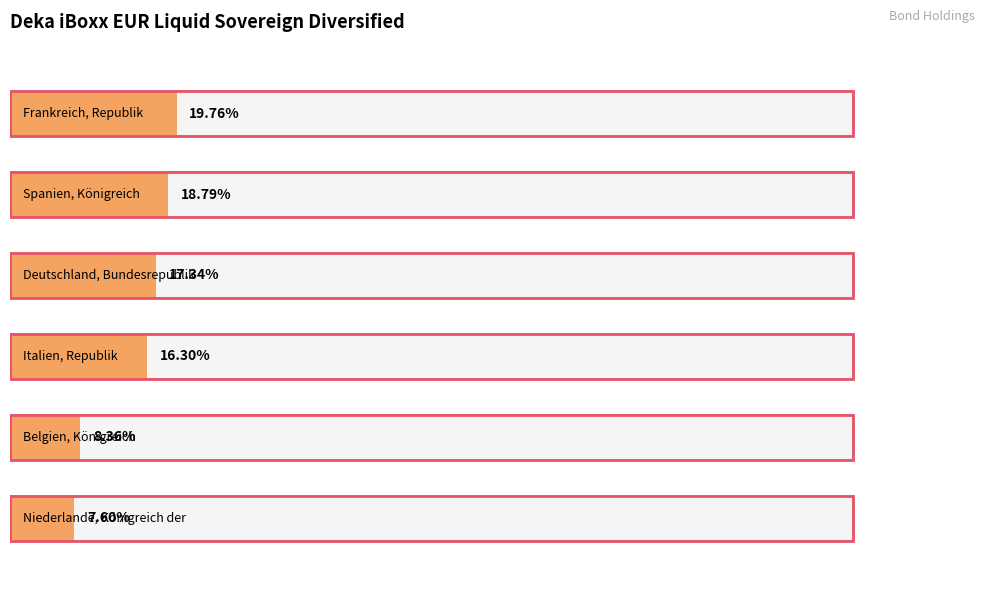

What is the change in value from Spanien, Königreich to Deutschland, Bundesrepublik?

-1.4